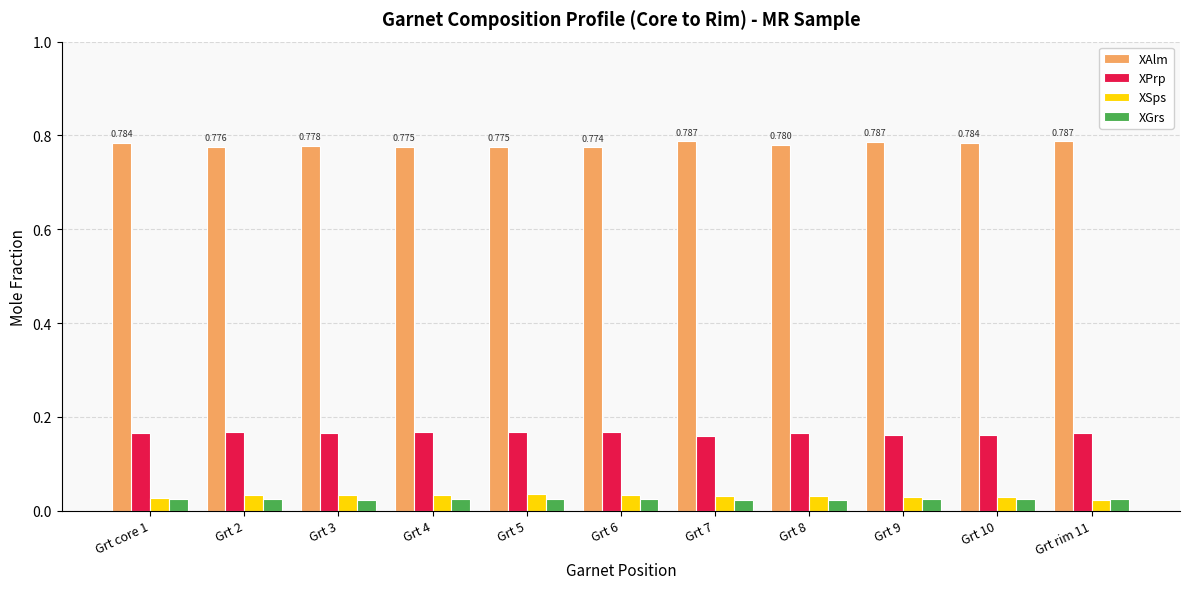

Which series has the largest total across all categories?

XAlm